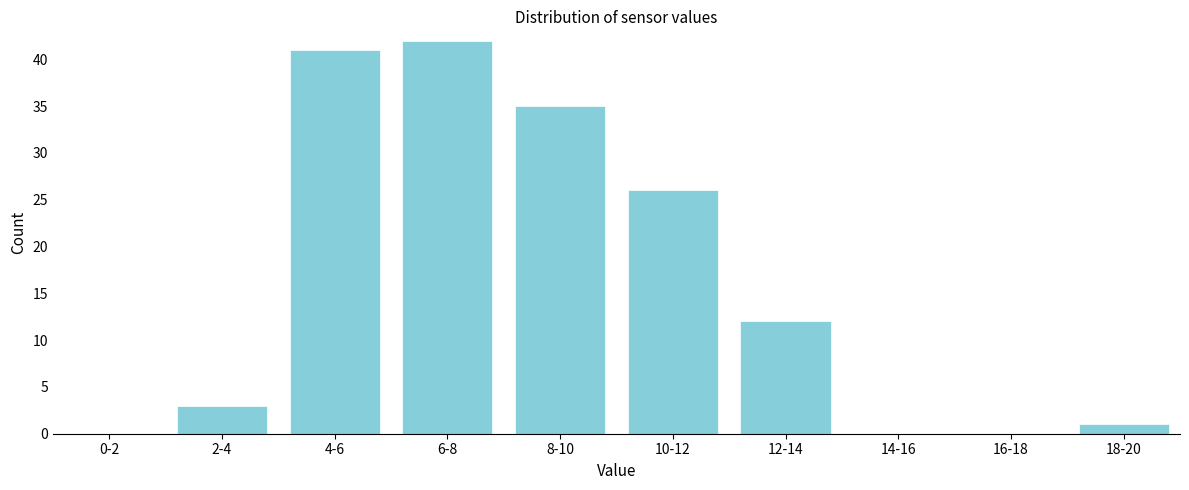

Reading left to right, extract all data points from this chart.

0-2=0	2-4=3	4-6=41	6-8=42	8-10=35	10-12=26	12-14=12	14-16=0	16-18=0	18-20=1